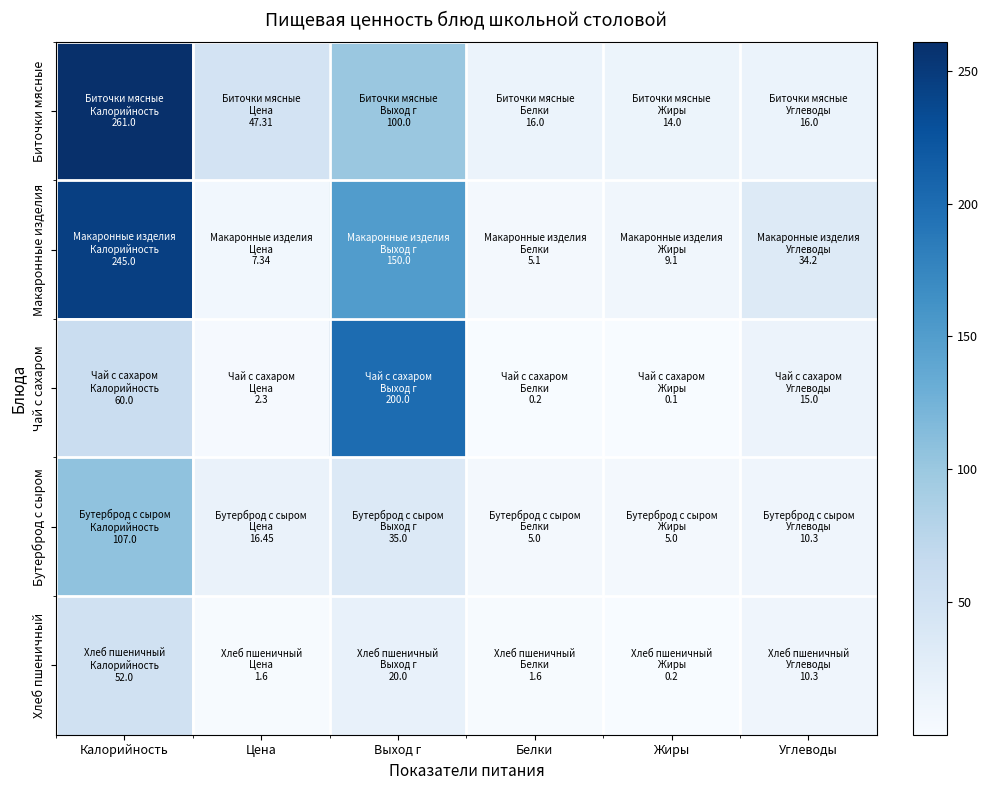

How many series are shown in this chart?

5